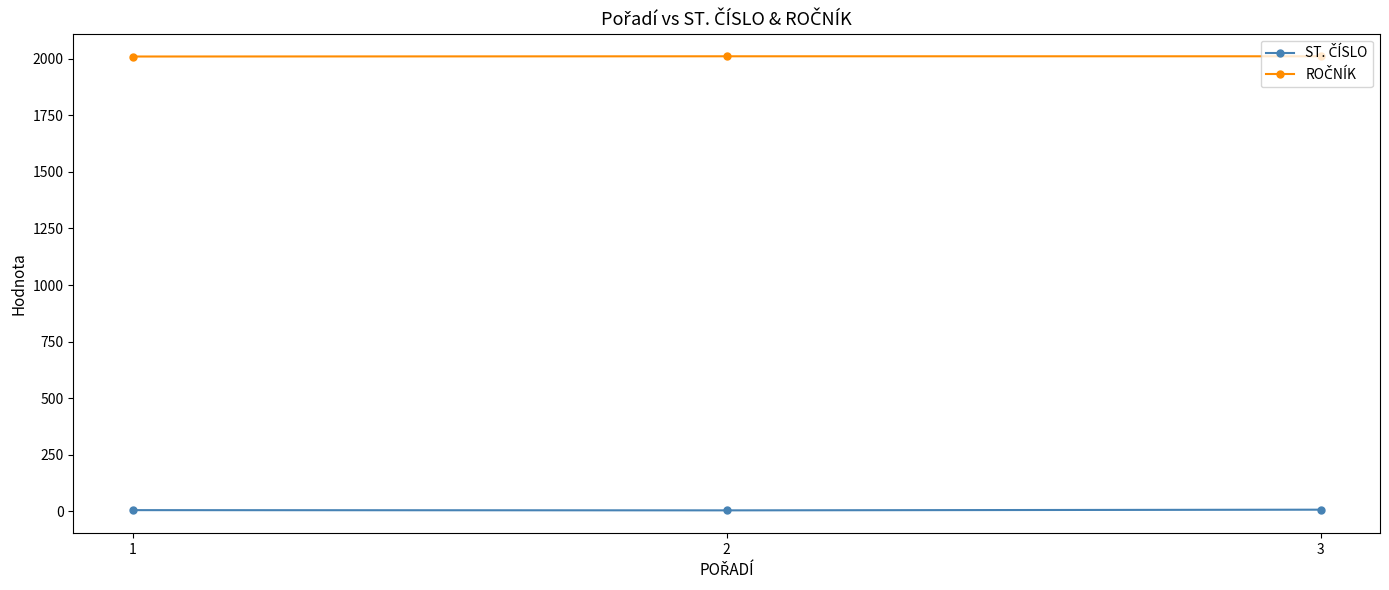

At how many categories does at least one series exceed 223?

3